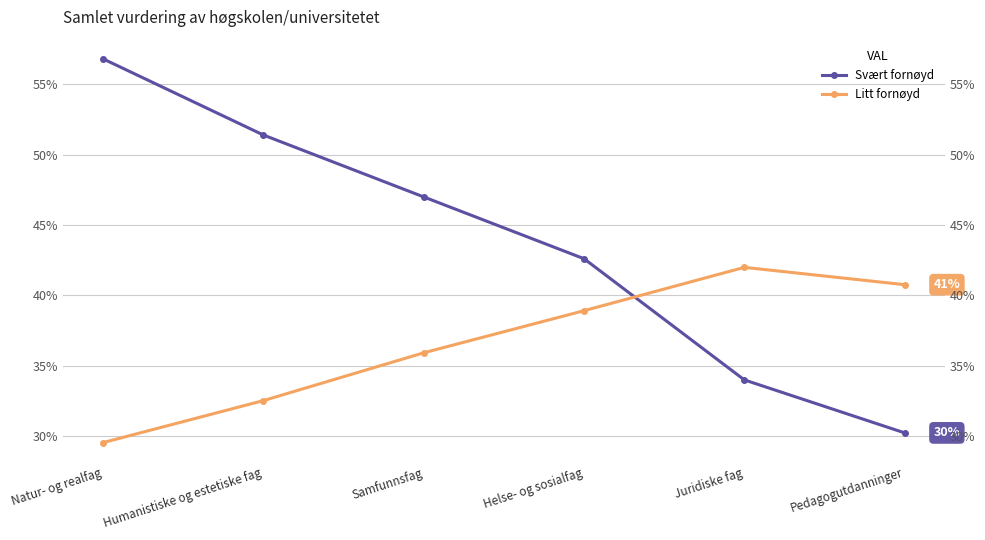

At which category does Litt fornøyd reach its first local peak?

Juridiske fag